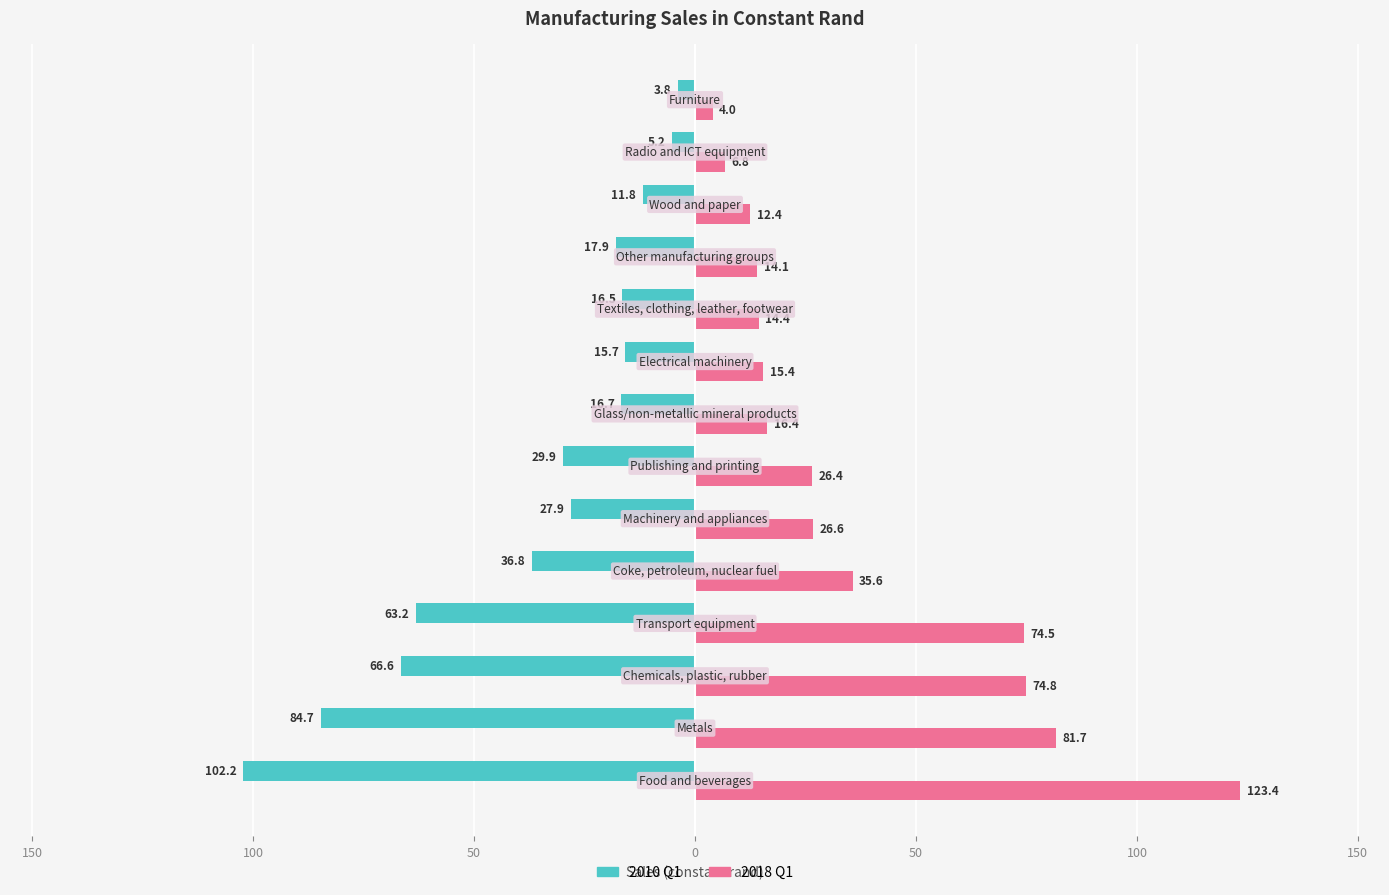

What are all the series names shown in the legend?

2010 Q1, 2018 Q1